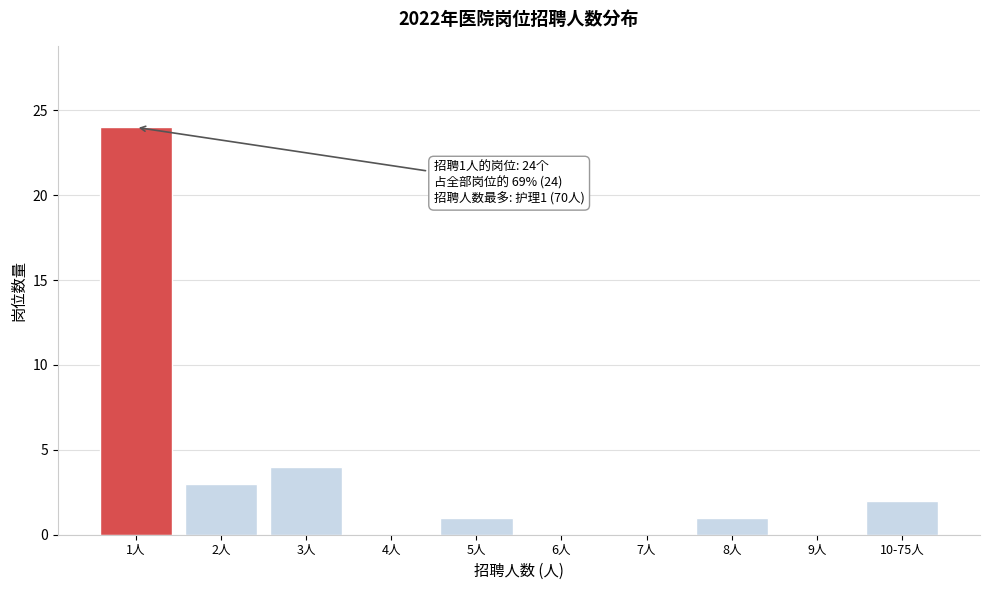

Reading right to left, extract all data points from this chart.

10-75人=2	9人=0	8人=1	7人=0	6人=0	5人=1	4人=0	3人=4	2人=3	1人=24